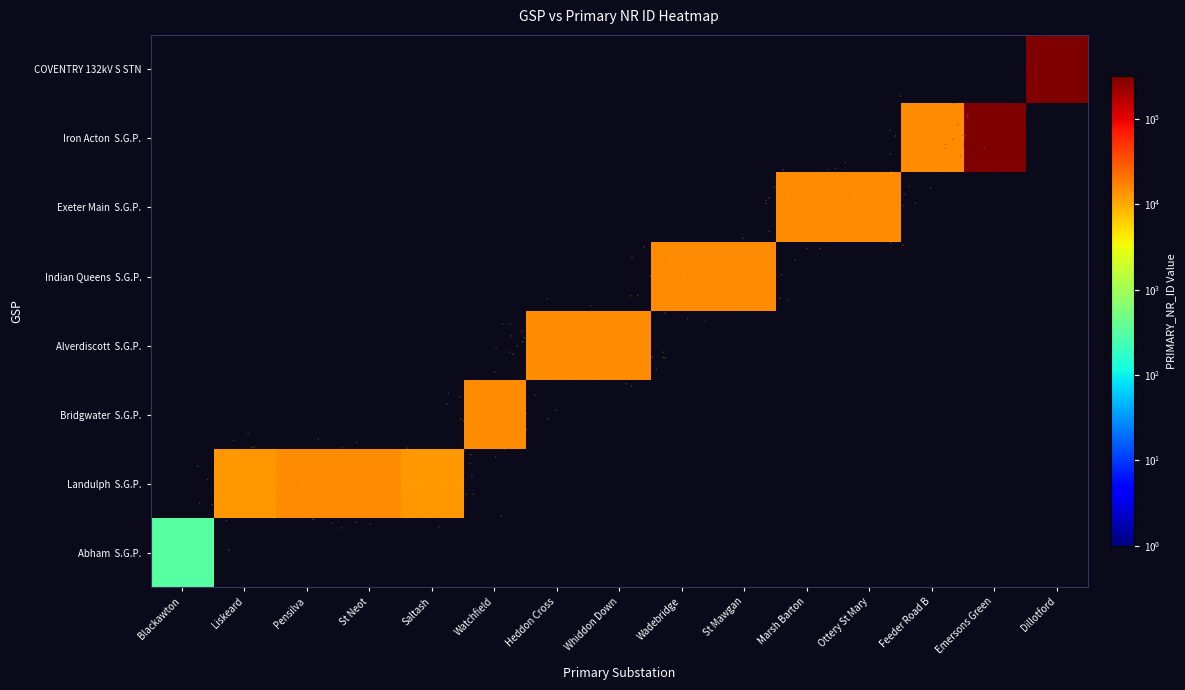

Rank the series at Marsh Barton from lowest to highest value.

Abham  S.G.P., Landulph  S.G.P., Bridgwater  S.G.P., Alverdiscott  S.G.P., Indian Queens  S.G.P., Iron Acton  S.G.P., COVENTRY 132kV S STN, Exeter Main  S.G.P.